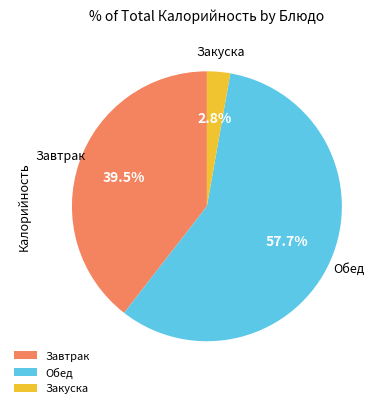

Is there a majority slice in this chart?

Yes